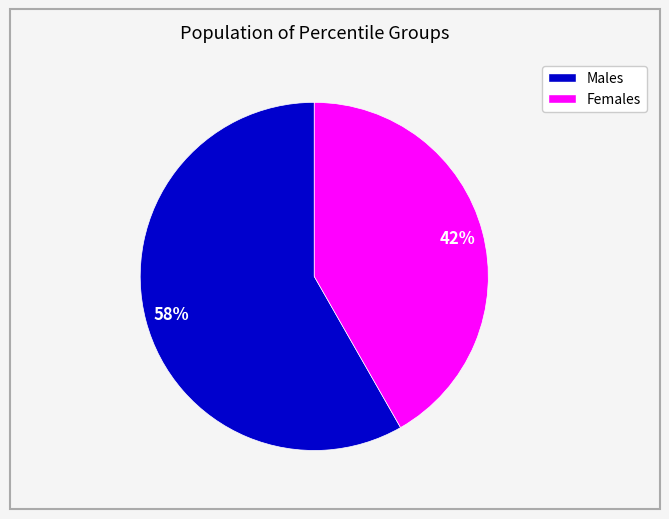

Is there a majority slice in this chart?

Yes